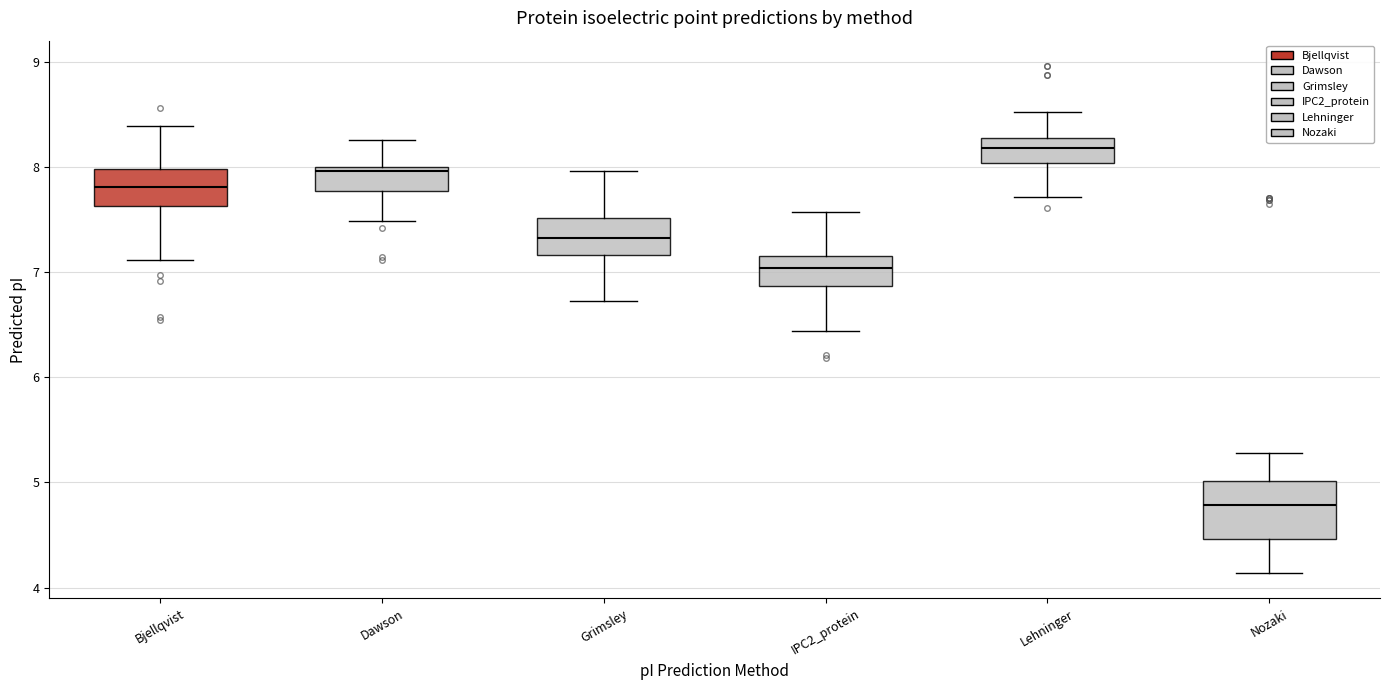

Comparing the boxes themselves (not the whiskers), which one is the tallest?

Nozaki